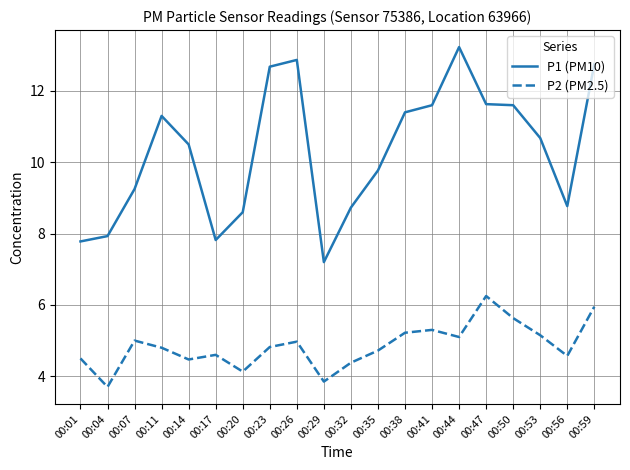

The value of P2 (PM2.5) at 00:41 is 9.2. True or false?

False